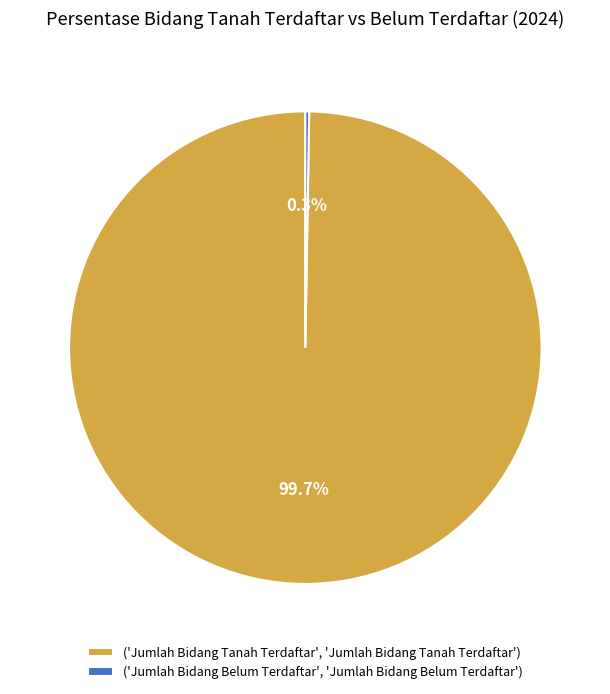

Is there any slice that represents more than half of the pie?

Yes